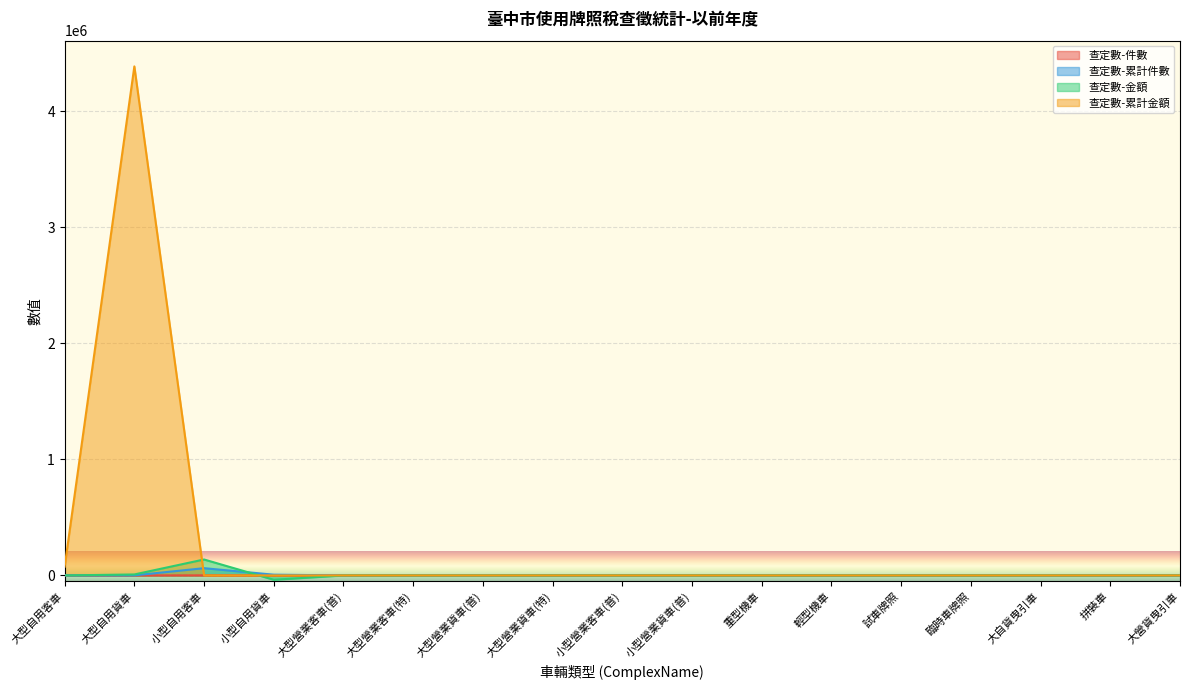

True or false: 查定數-件數 and 查定數-金額 intersect in this chart.

True